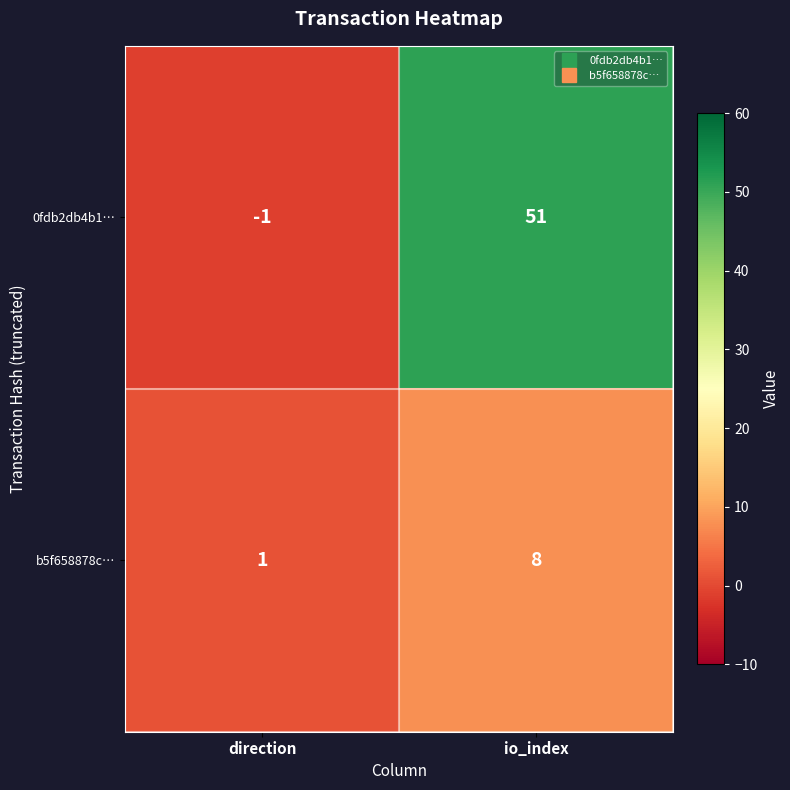

Where is 0fdb2db4b1… nearest to the value 25?

direction